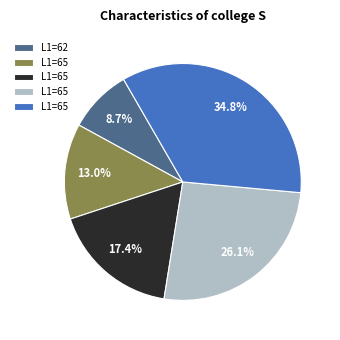

How many segments does this pie chart have?

5